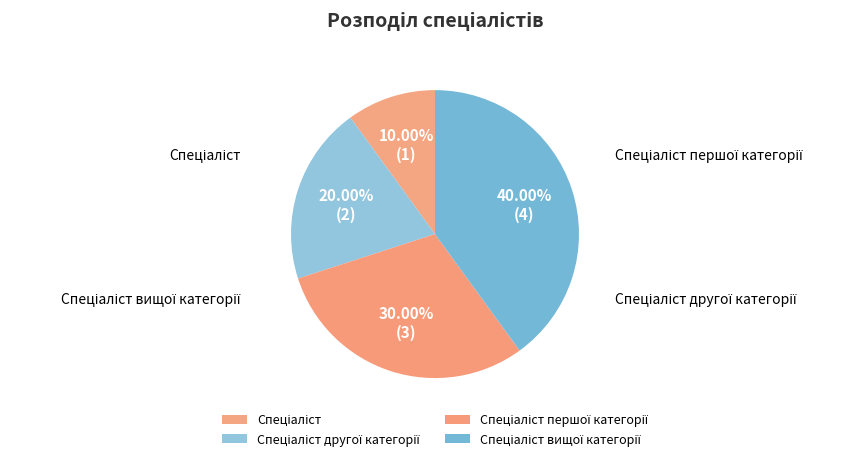

How many slices are in this pie chart?

4